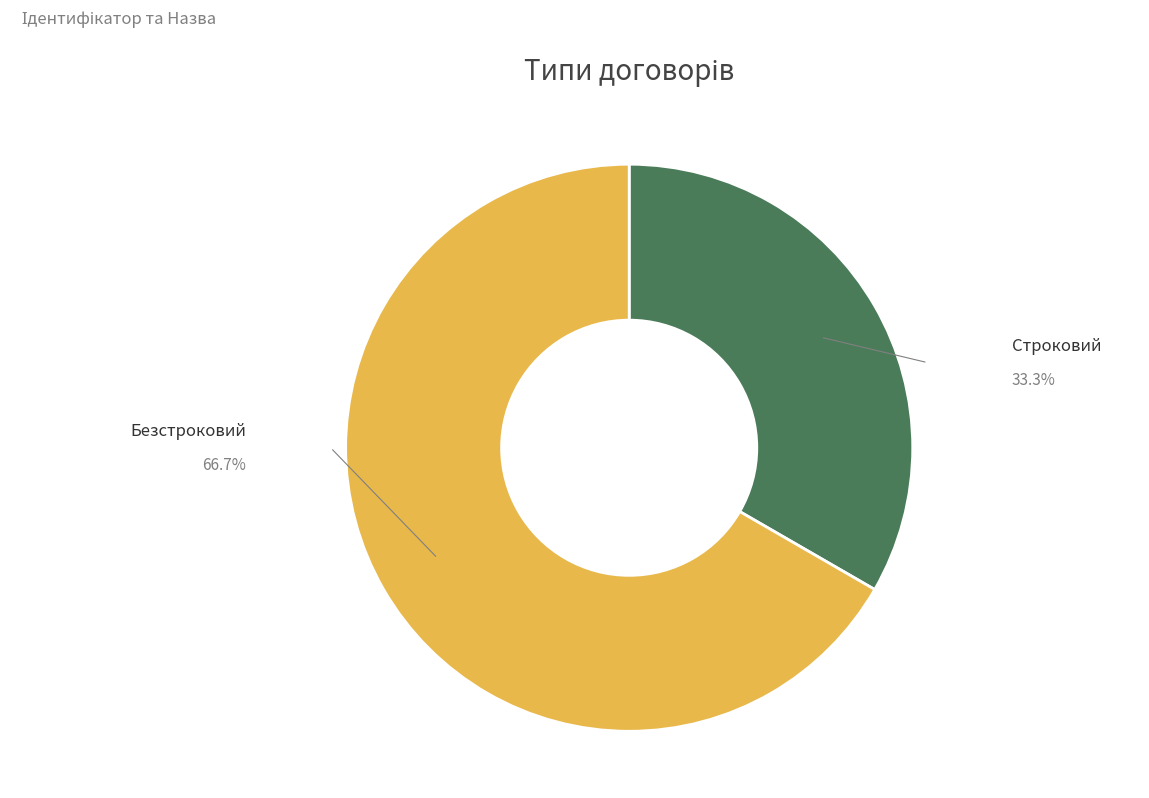

Approximately how many times larger is the value at Строковий compared to Безстроковий?

0.5